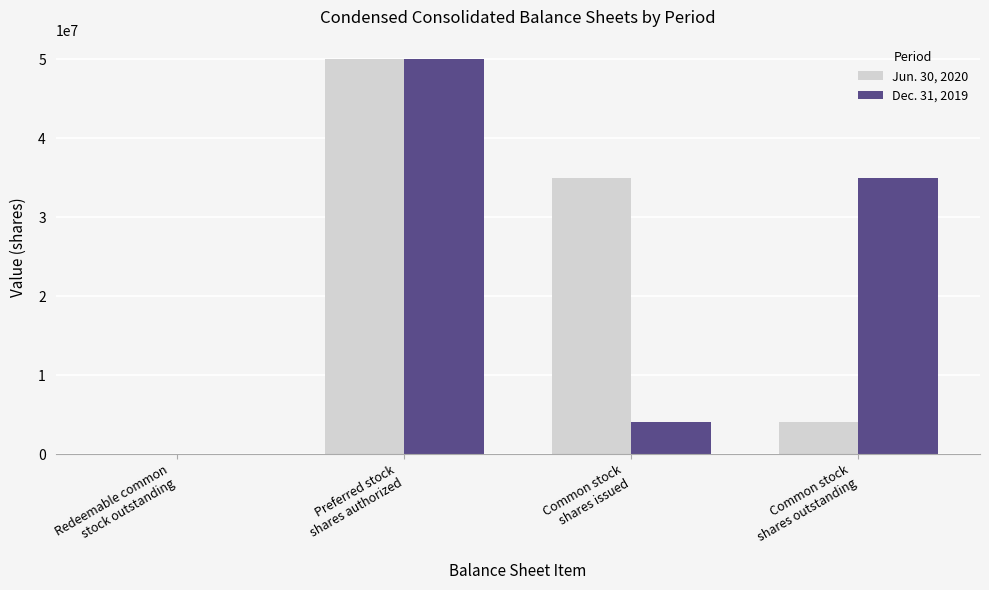

What is the maximum value shown in the chart?

50000000